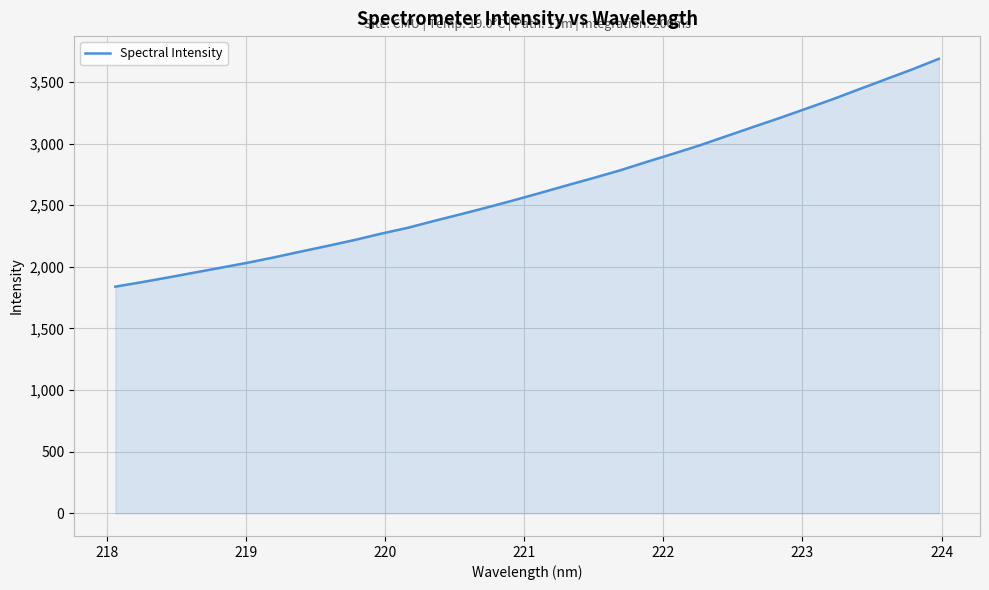

What is the difference between the maximum and minimum values?

1849.3